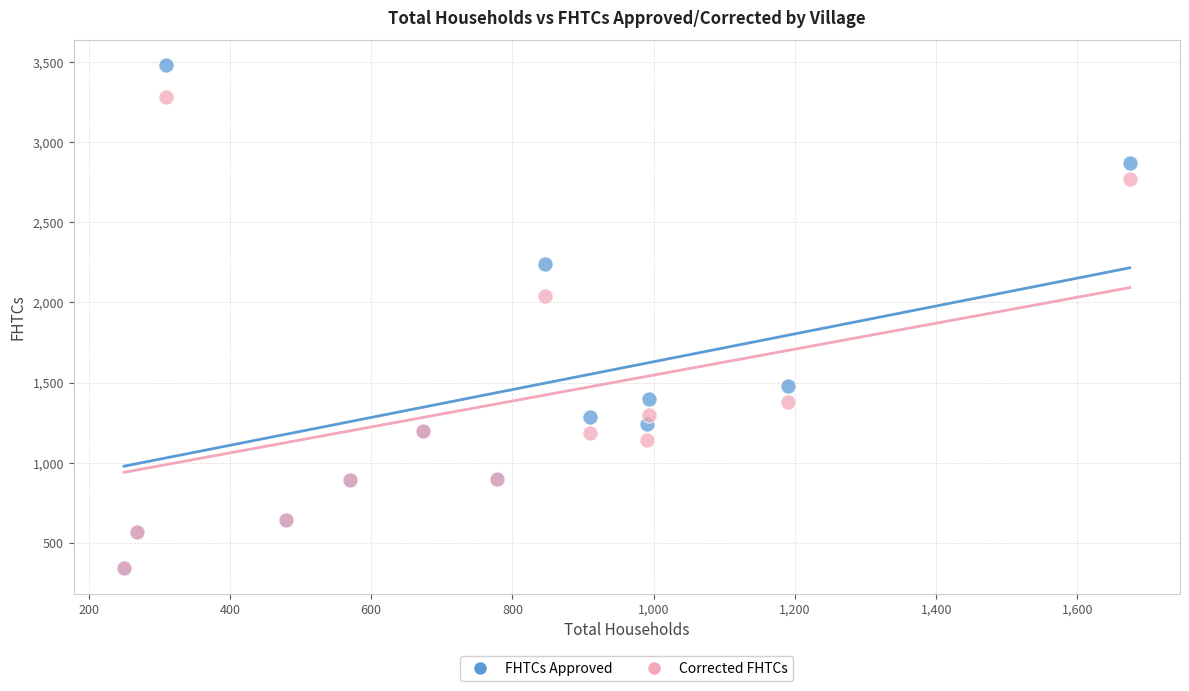

Which series reaches the maximum Y coordinate?

FHTCs Approved